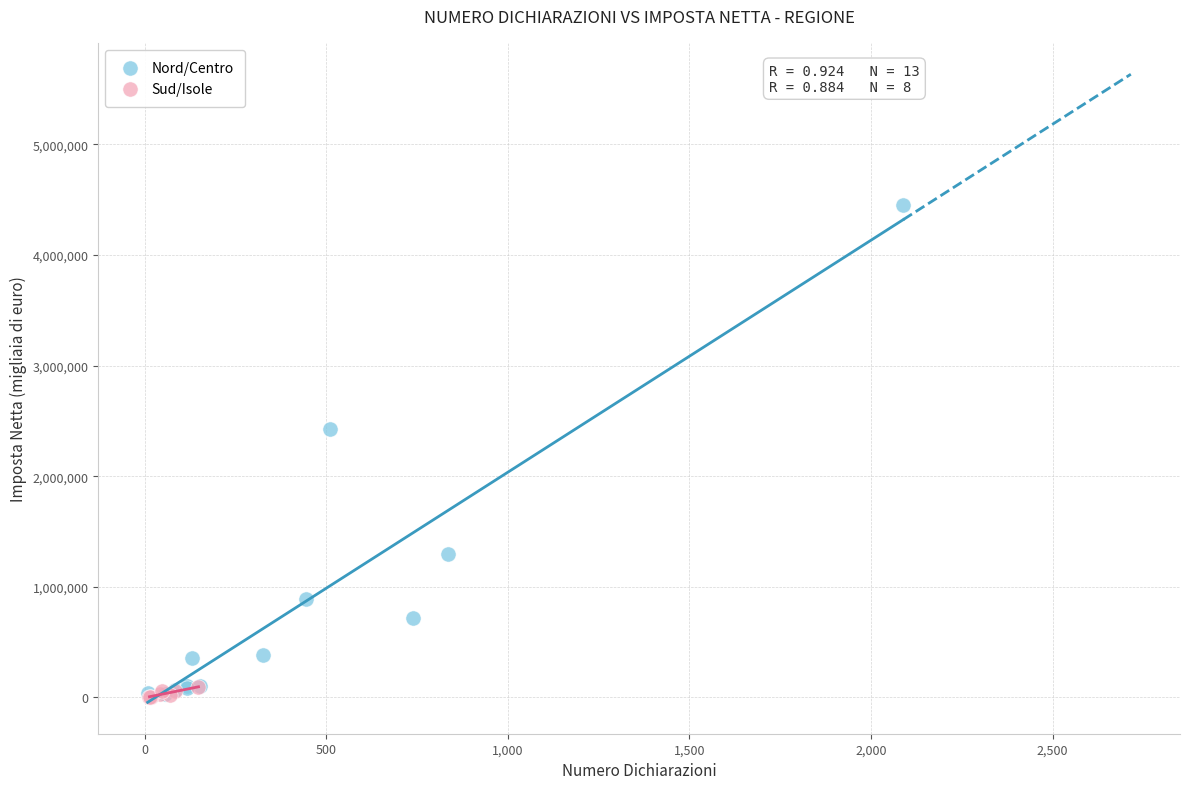

Which series has the widest spread of Y values?

Nord/Centro